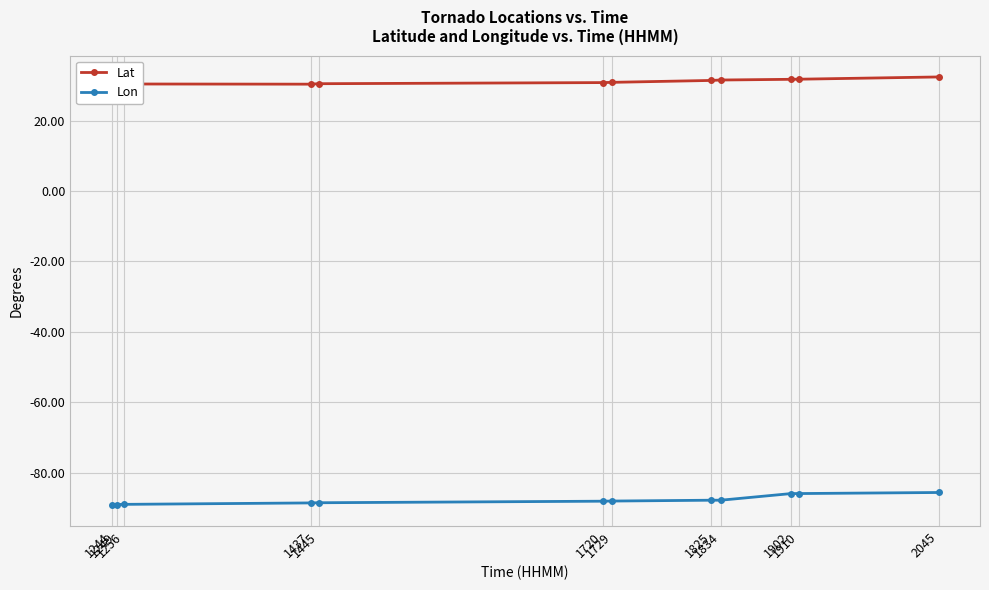

True or false: Lon has a value of -89.0 at 1256.

True